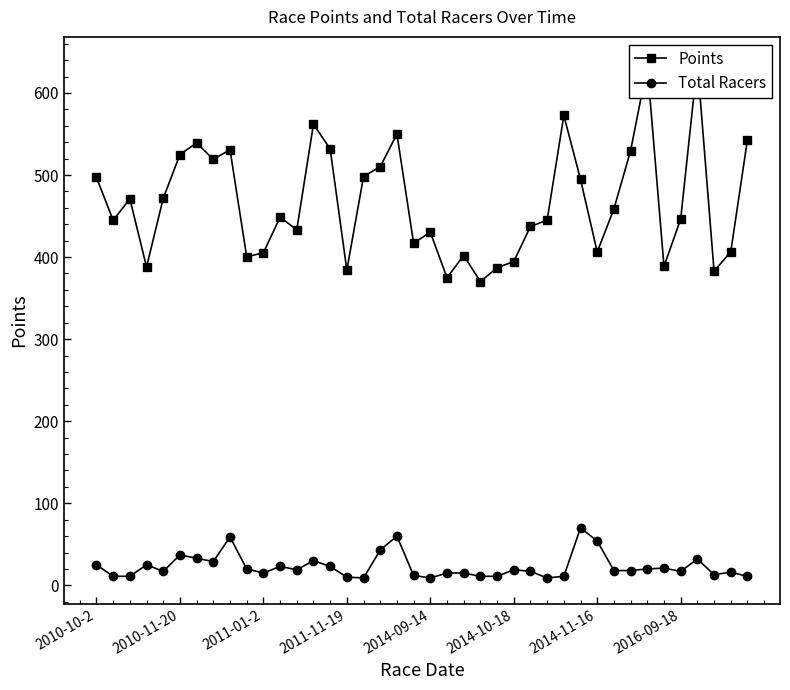

At how many categories does at least one series exceed 387?

35